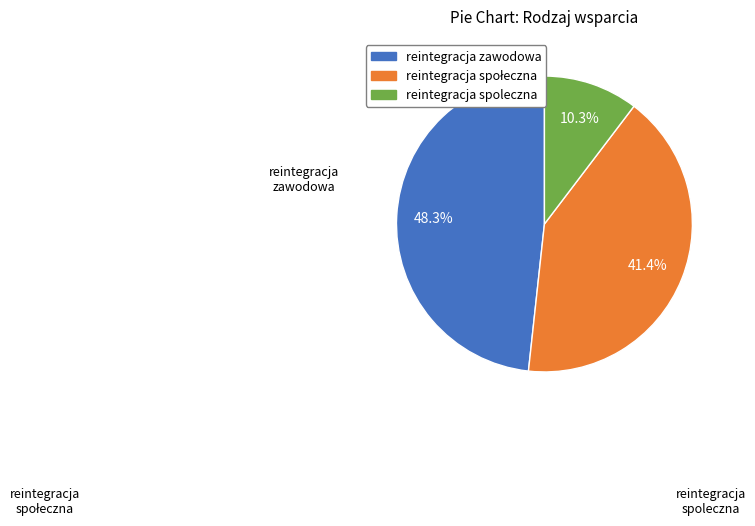

Is there any slice that represents more than half of the pie?

No